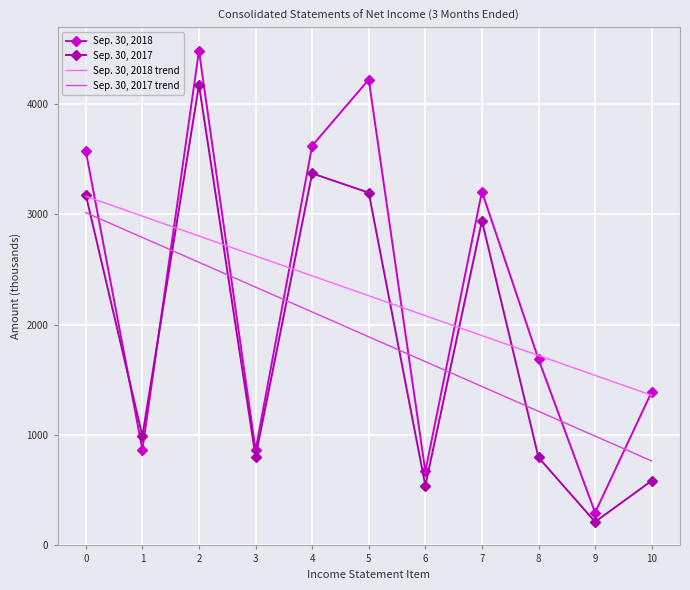

Which category has the lowest value in the Sep. 30, 2017 series?

9